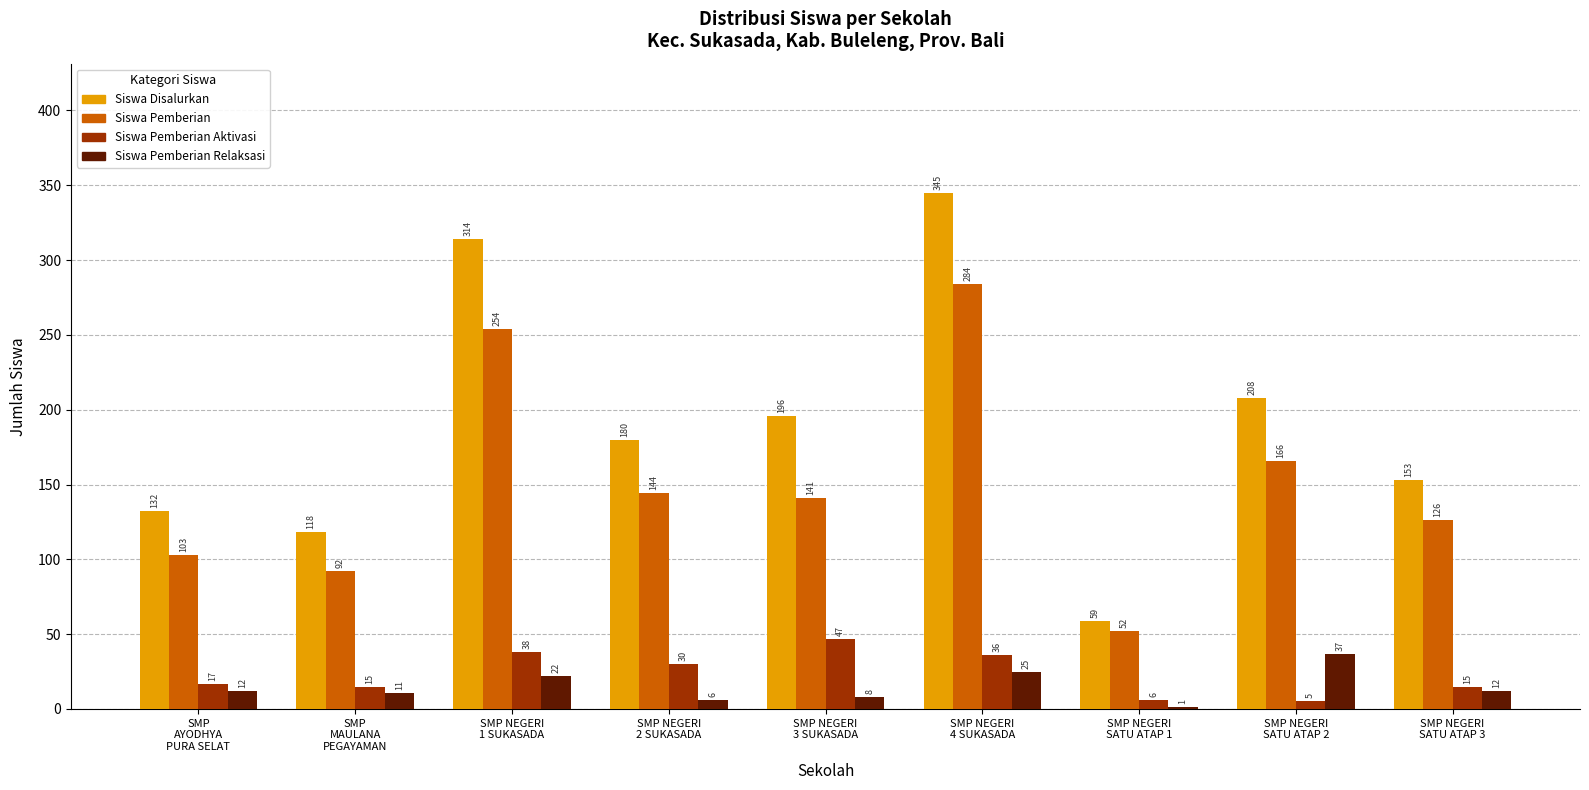

Reading right to left, transcribe all the data shown in this chart.

Siswa Disalurkan: 153	208	59	345	196	180	314	118	132
Siswa Pemberian: 126	166	52	284	141	144	254	92	103
Siswa Pemberian Aktivasi: 15	5	6	36	47	30	38	15	17
Siswa Pemberian Relaksasi: 12	37	1	25	8	6	22	11	12